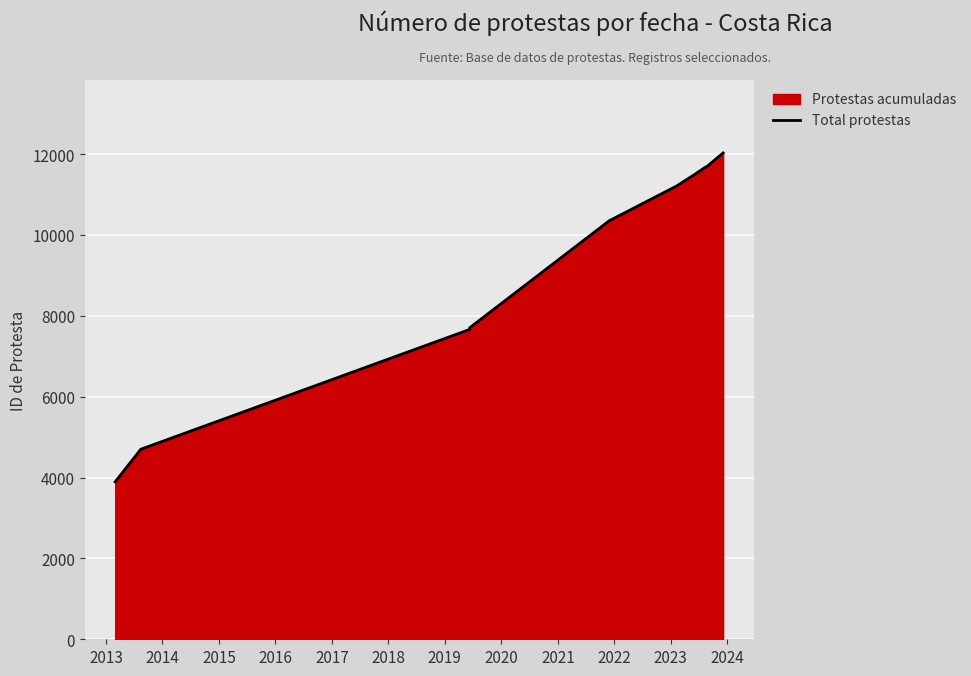

What is the label of the 7th point from the right?

2020